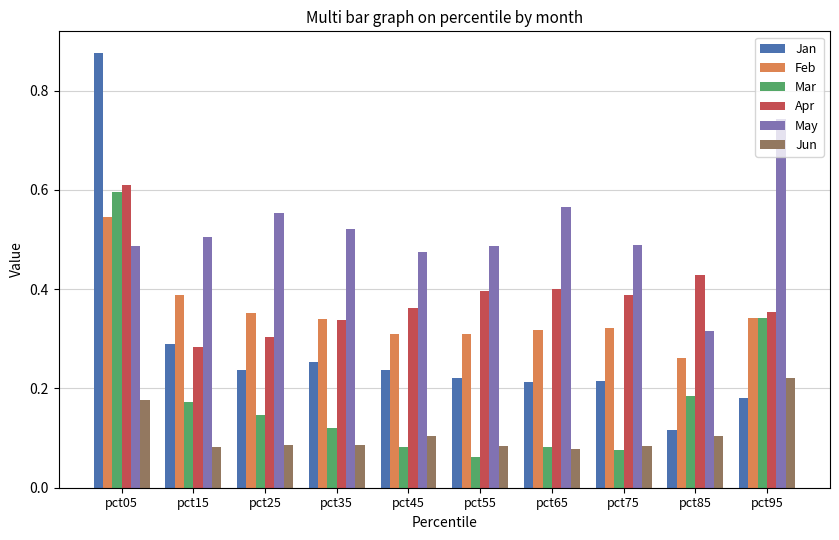

The value of Apr at pct75 is 0.2. True or false?

False